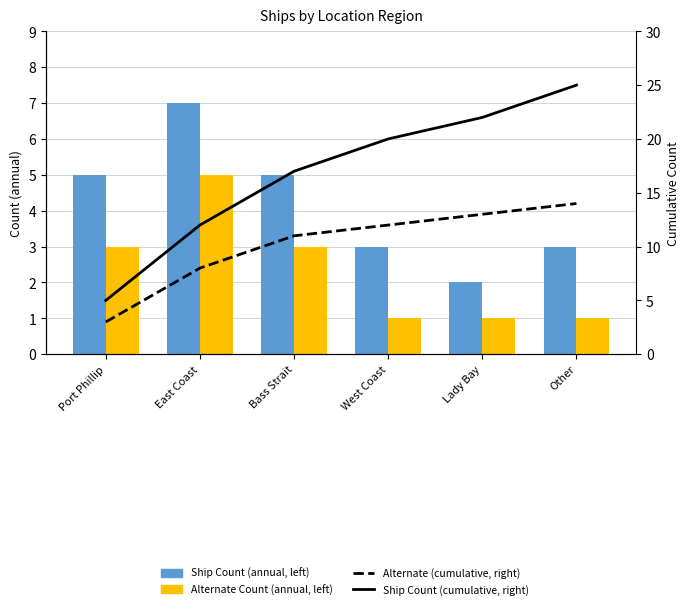

The Alternate Count (annual, left) series shows 2 at Lady Bay. True or false?

False